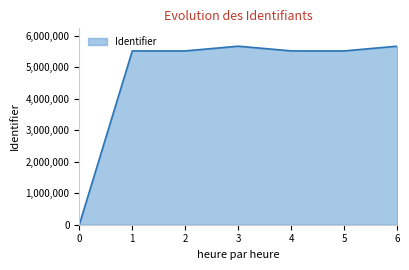

How many values are above zero?

6